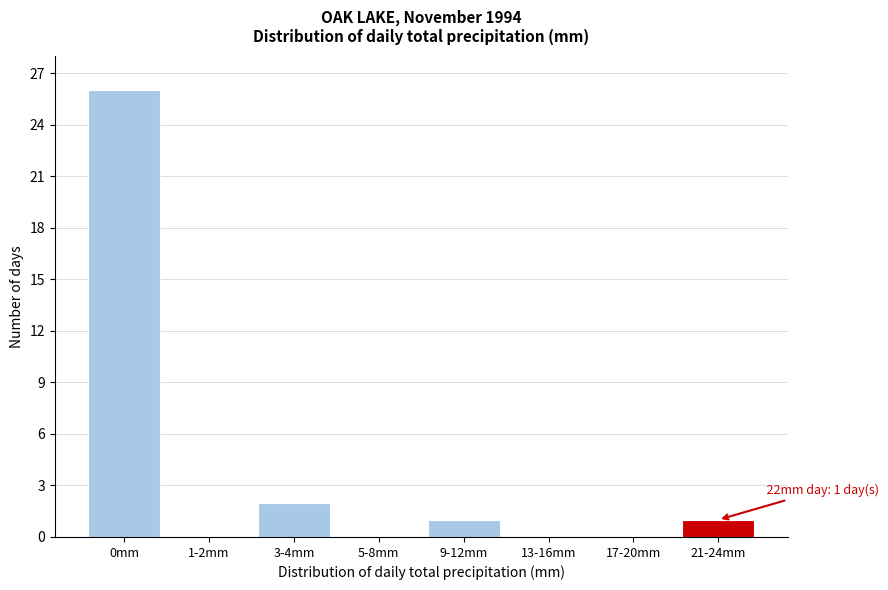

Reading right to left, list all the values displayed in this chart.

21-24mm=1	17-20mm=0	13-16mm=0	9-12mm=1	5-8mm=0	3-4mm=2	1-2mm=0	0mm=26